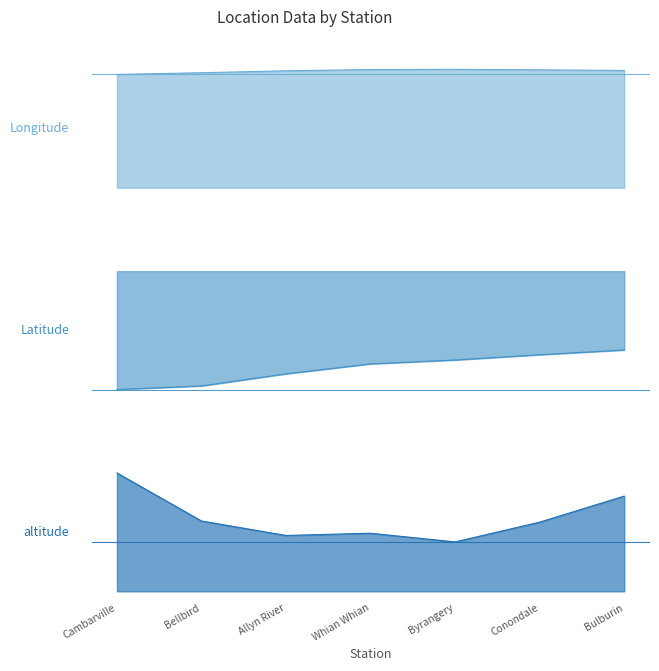

How many data points in Longitude are less than 151?

2